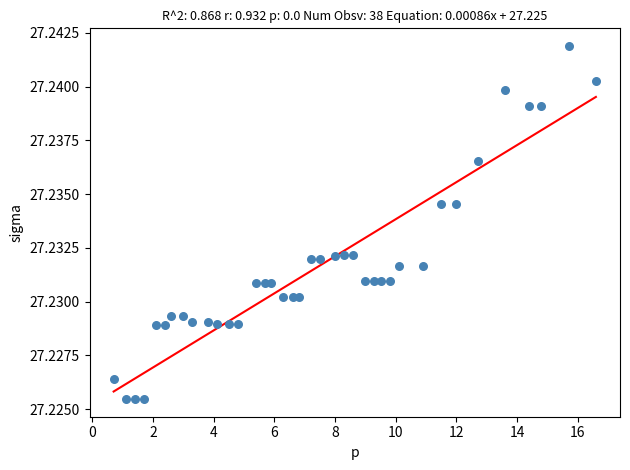

What is the range of X values (max minus min)?

15.9